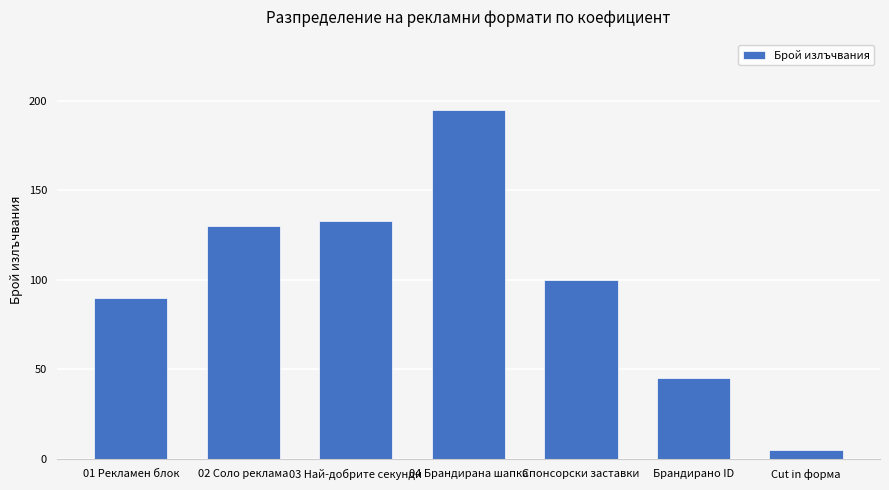

Are the bars grouped side by side (vs. stacked)?

No